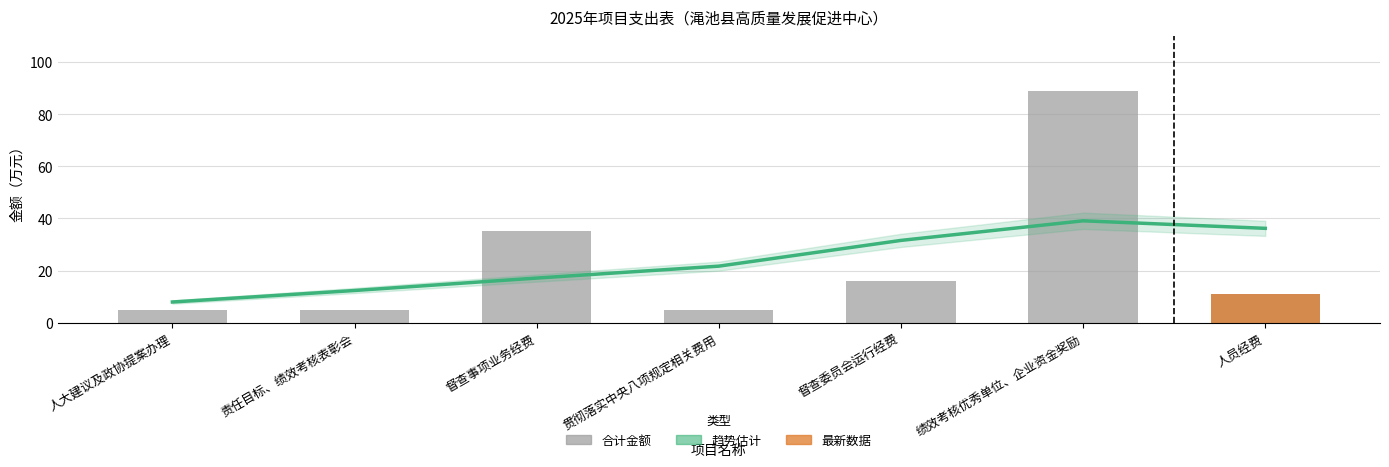

Which series has the largest total across all categories?

趋势估计